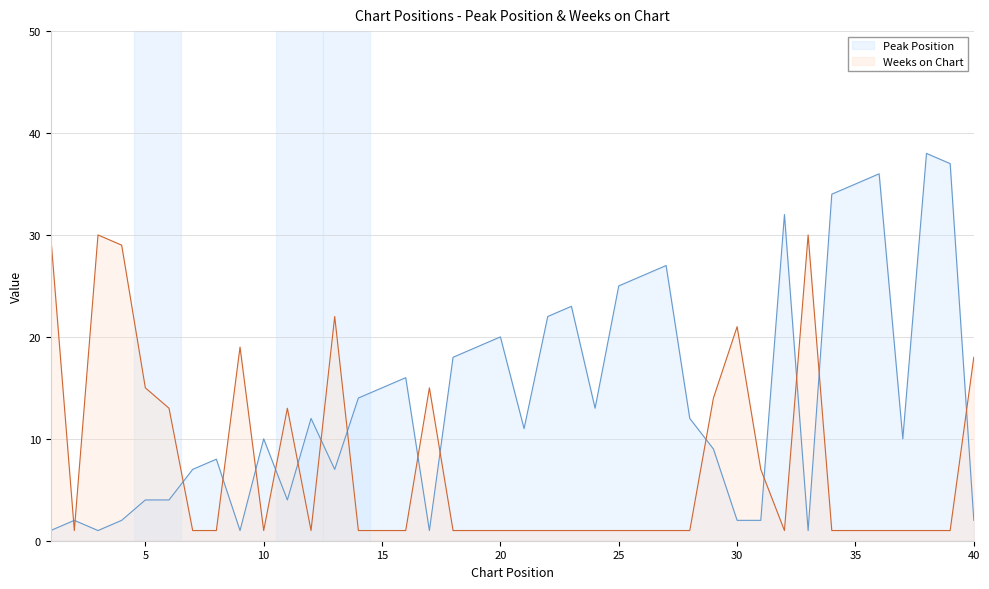

The Peak Position series shows 9 at 35. True or false?

False